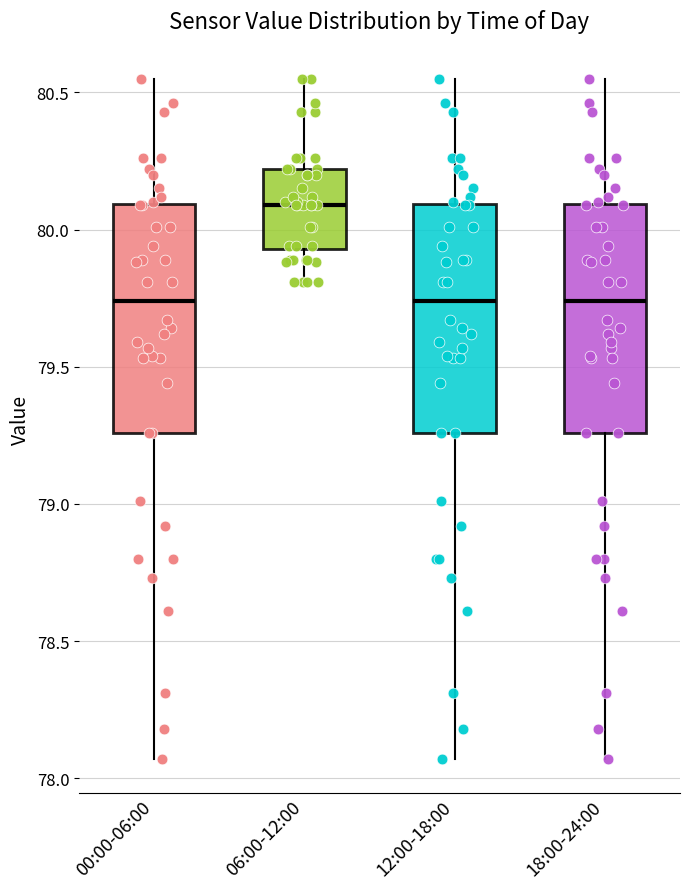

Reading left to right, read every box against the y-axis: the position of its median line, the range the box covers, and the ends of its whiskers. The values are not printed on the chart, so give them approximately, as read against the axis.

00:00-06:00: median 79.75, box 79.25 to 80.10, whiskers 78.05 to 80.55
06:00-12:00: median 80.10, box 79.95 to 80.20, whiskers 79.80 to 80.55
12:00-18:00: median 79.75, box 79.25 to 80.10, whiskers 78.05 to 80.55
18:00-24:00: median 79.75, box 79.25 to 80.10, whiskers 78.05 to 80.55